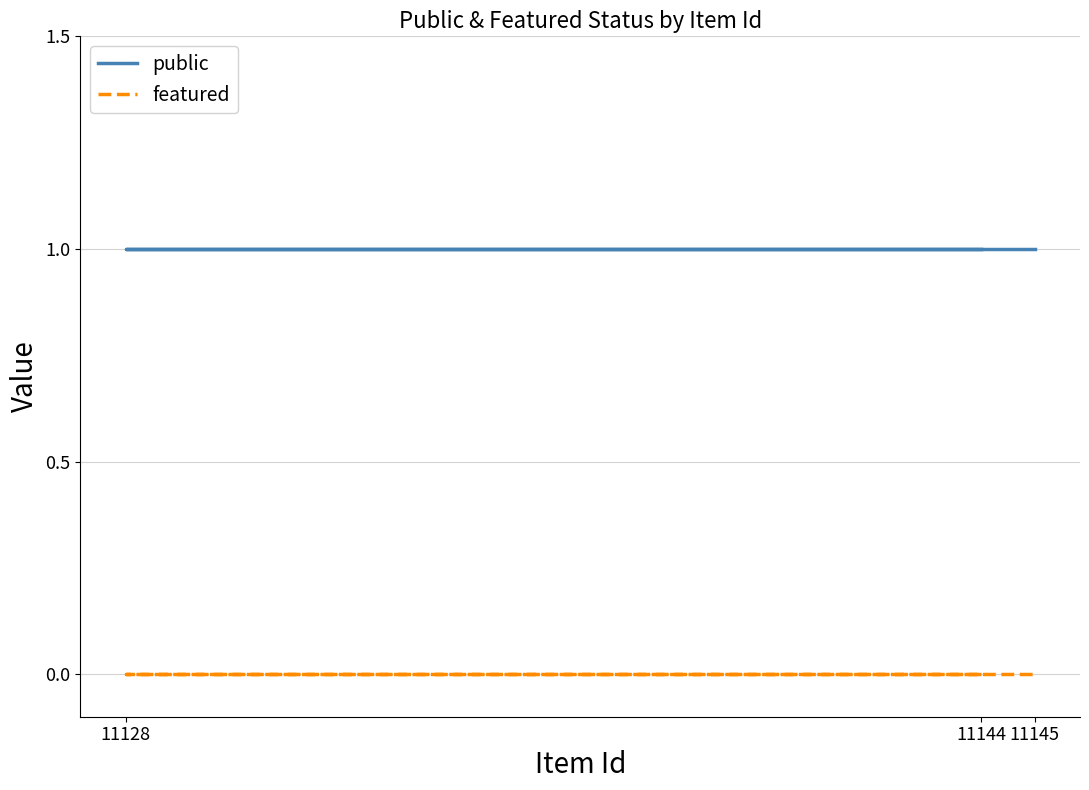

What is the greatest value displayed?

1